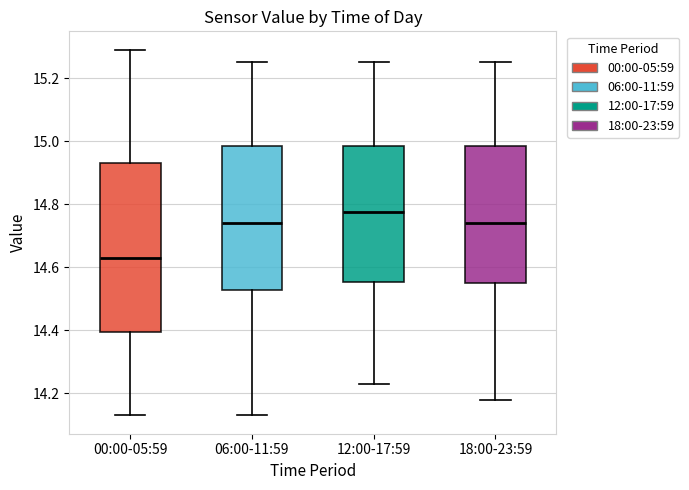

Reading left to right, read every box against the y-axis: the position of its median line, the range the box covers, and the ends of its whiskers. The values are not printed on the chart, so give them approximately, as read against the axis.

00:00-05:59: median 14.64, box 14.40 to 14.94, whiskers 14.14 to 15.30
06:00-11:59: median 14.74, box 14.52 to 14.98, whiskers 14.14 to 15.26
12:00-17:59: median 14.78, box 14.56 to 14.98, whiskers 14.24 to 15.26
18:00-23:59: median 14.74, box 14.56 to 14.98, whiskers 14.18 to 15.26